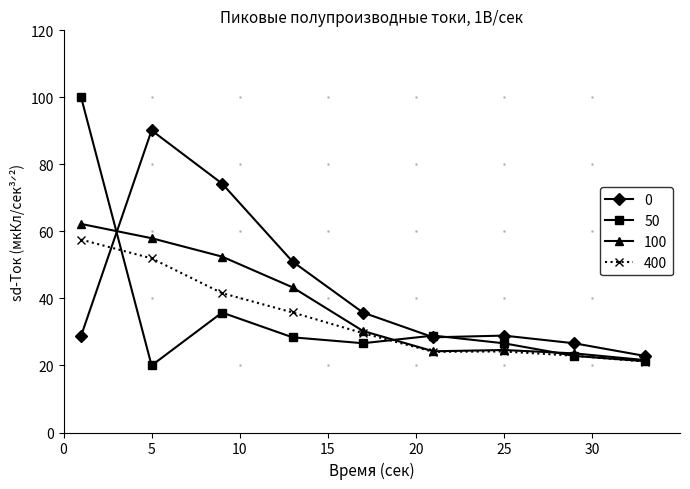

At how many categories does at least one series exceed 33?

5